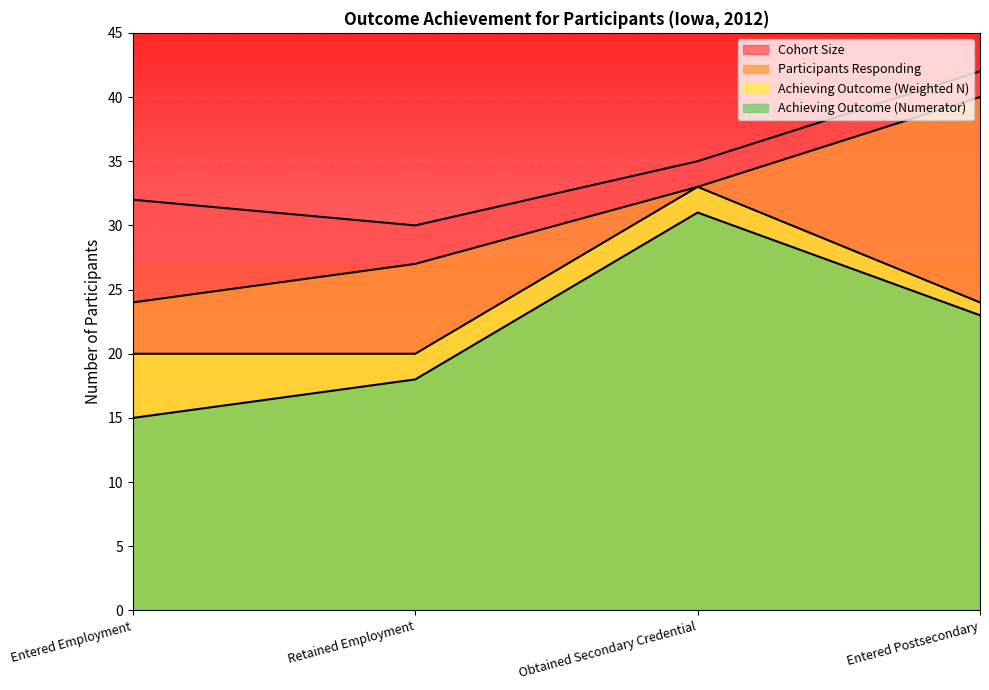

At which label does Achieving Outcome (Weighted N) reach its minimum?

Entered Employment